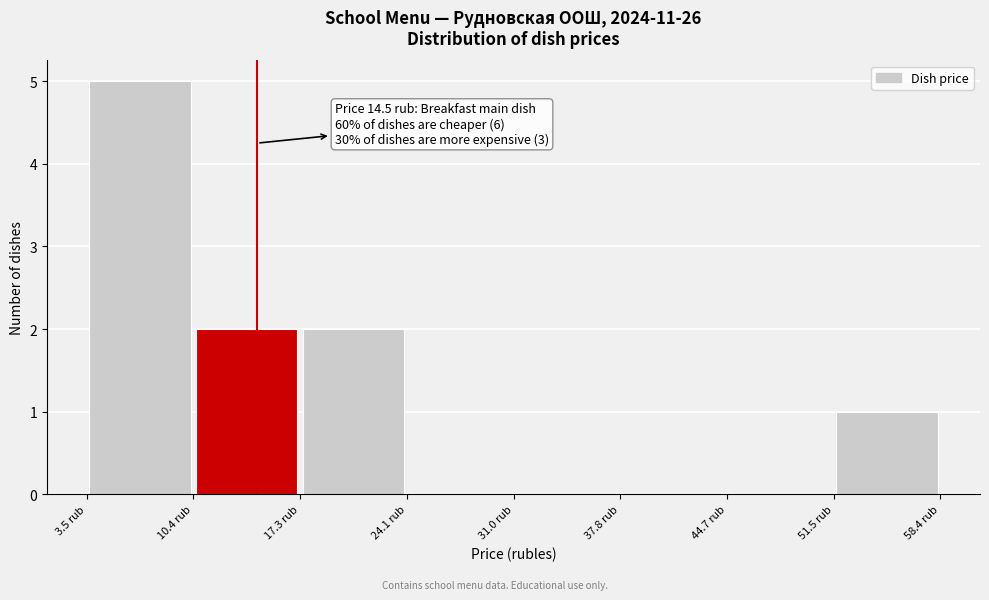

Over which range of the x-axis is the bar tallest?

4 to 10